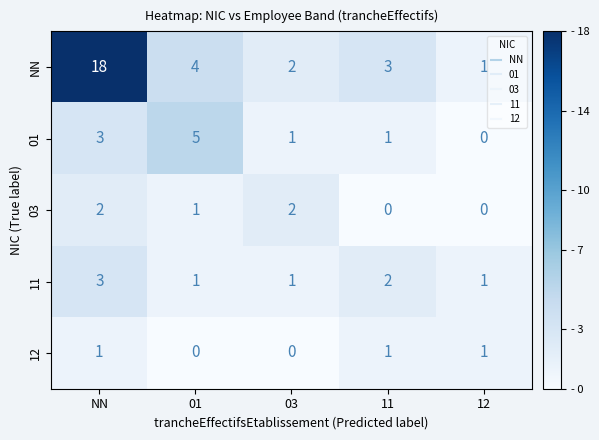

At which category does the chart reach its peak across all series?

NN